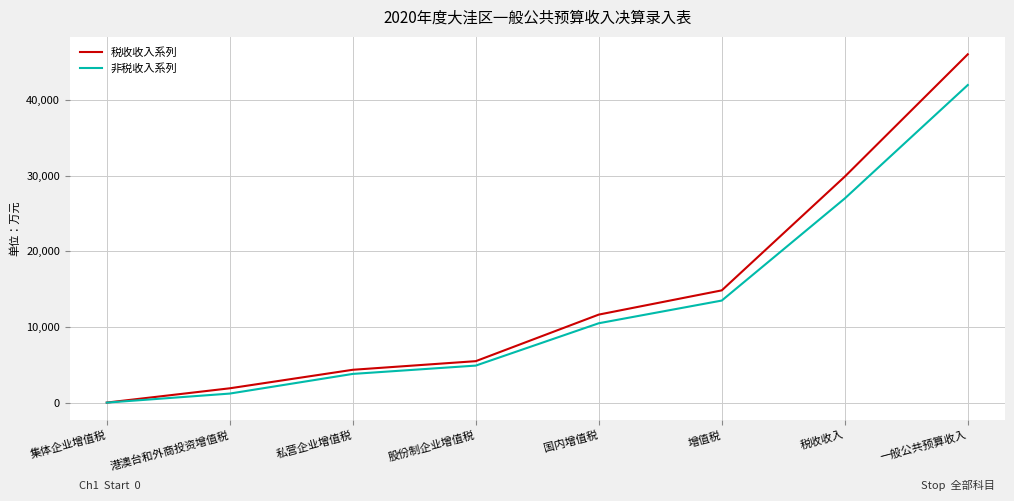

Which category has the lowest value across all series?

集体企业增值税